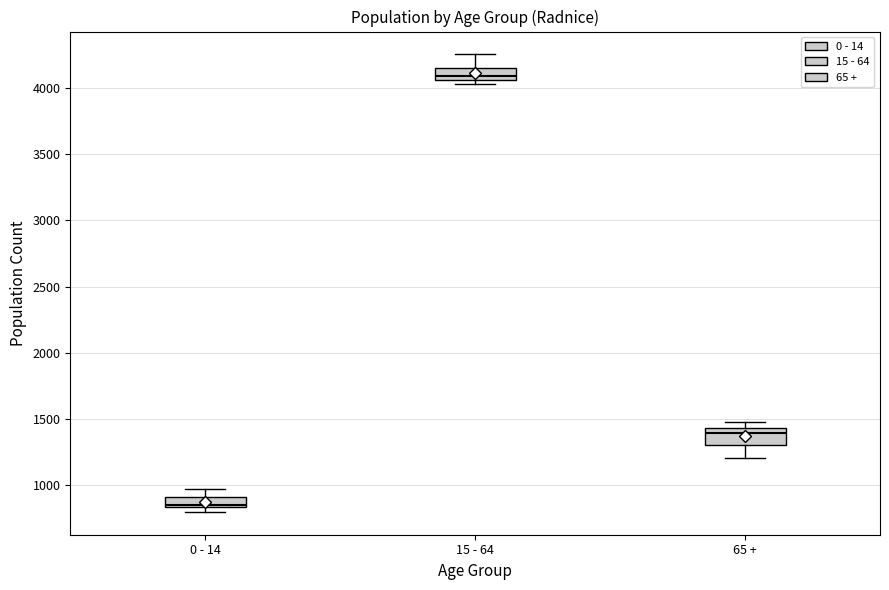

Which box has the lowest median line?

0 - 14